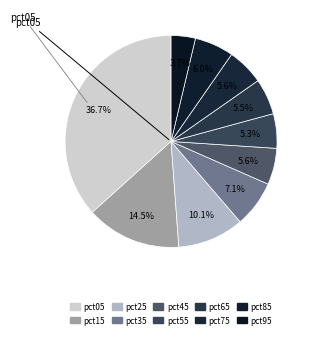

How many slices are in this pie chart?

10